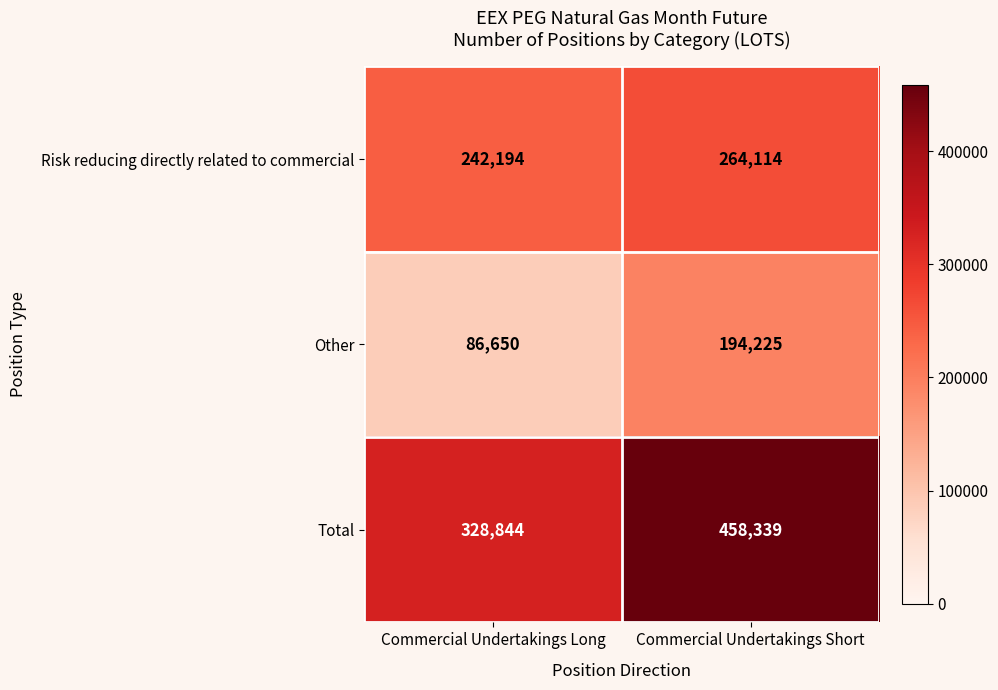

True or false: Risk reducing directly related to commercial has a value of 242194 at Commercial Undertakings Long.

True